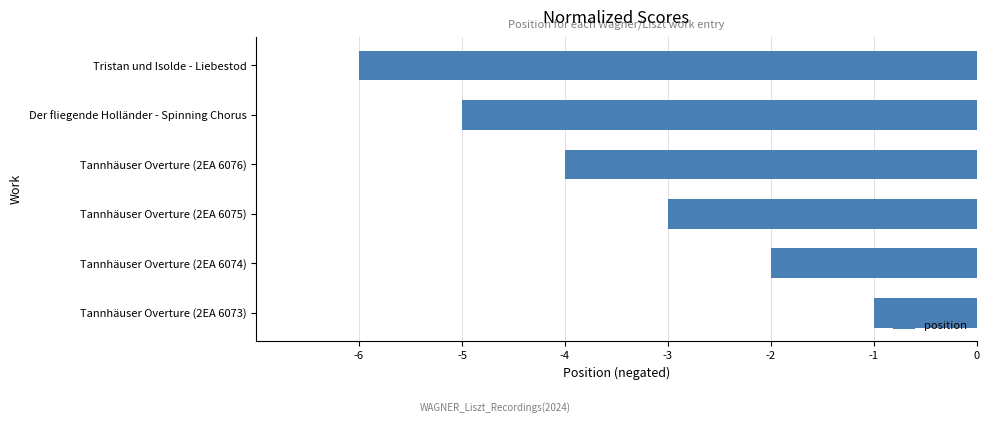

How many distinct data groups are displayed?

1